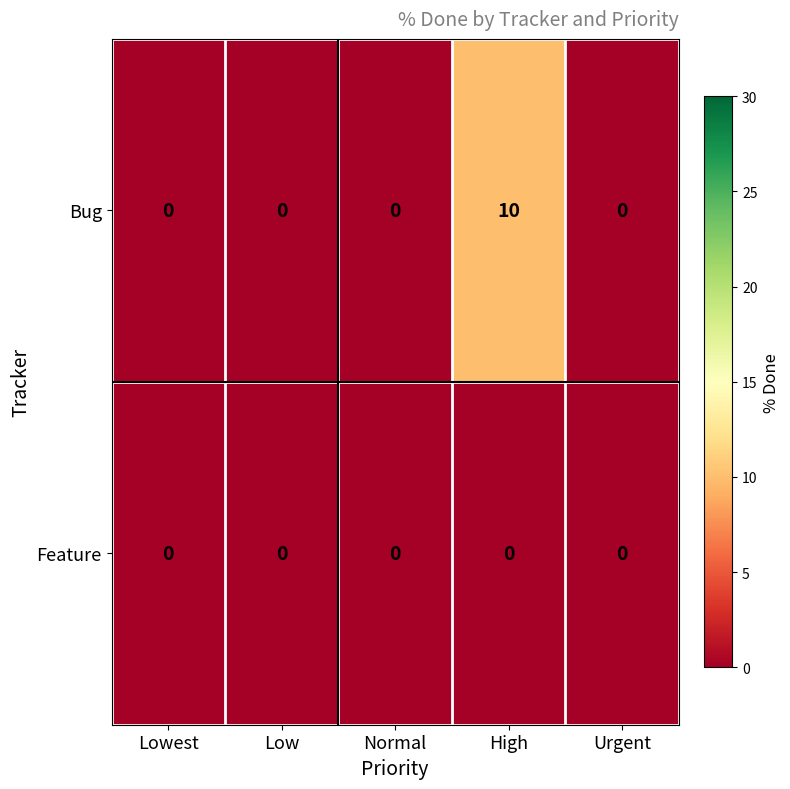

The Bug series shows 0 at Low. True or false?

True